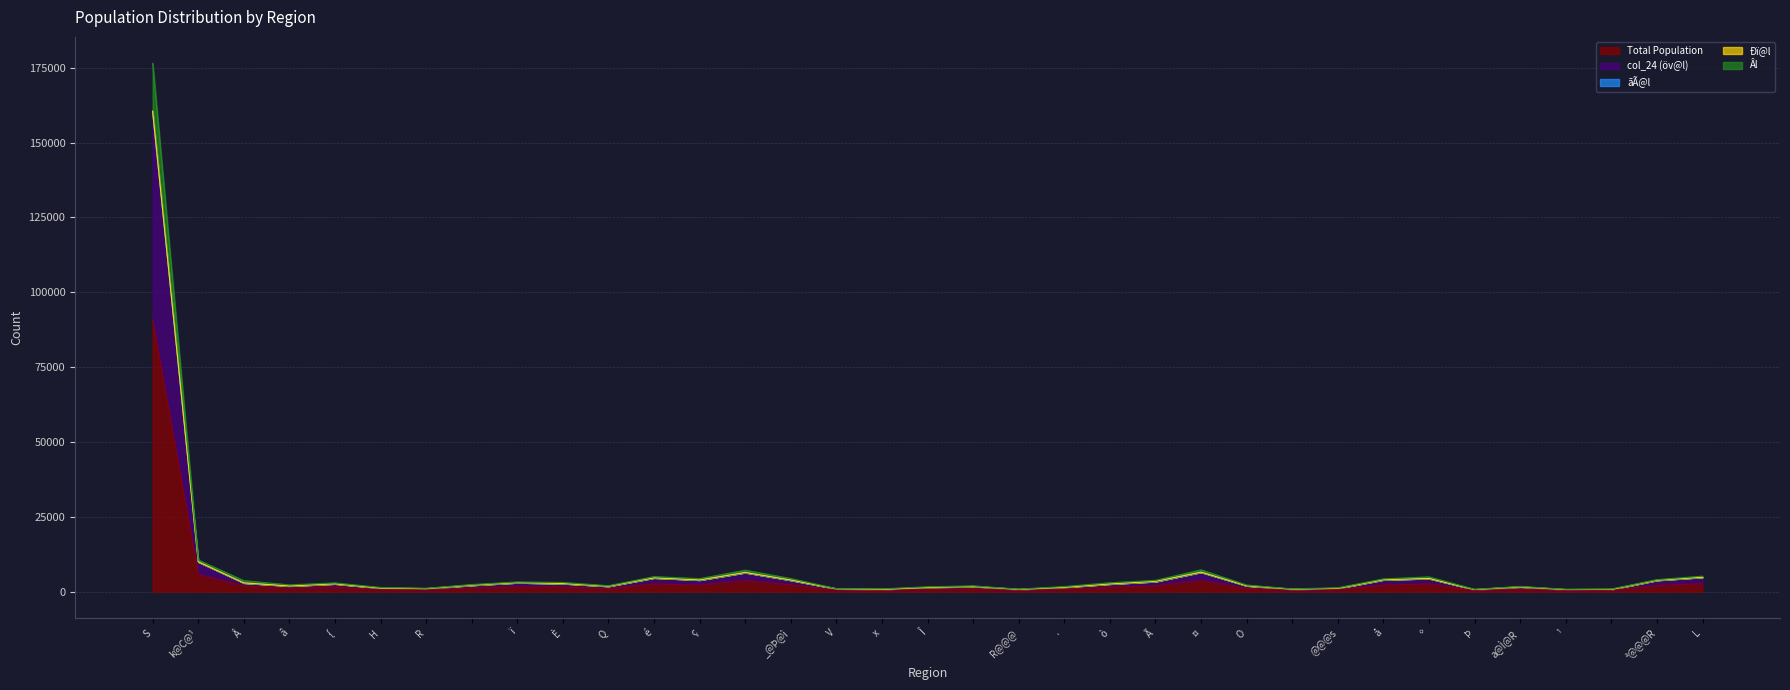

Which category has the highest value in the Total Population series?

S